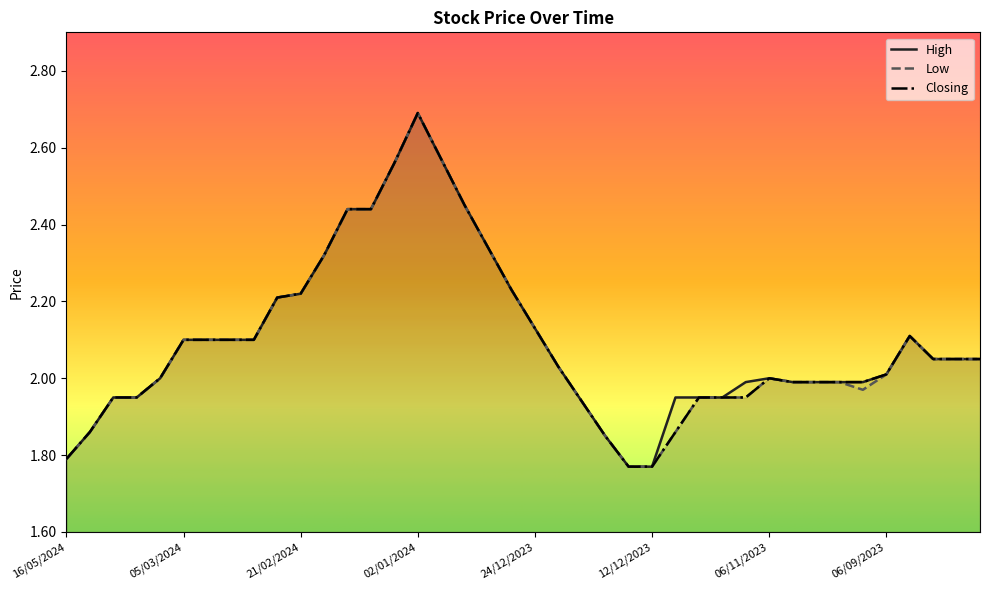

At how many categories does at least one series exceed 1?

40